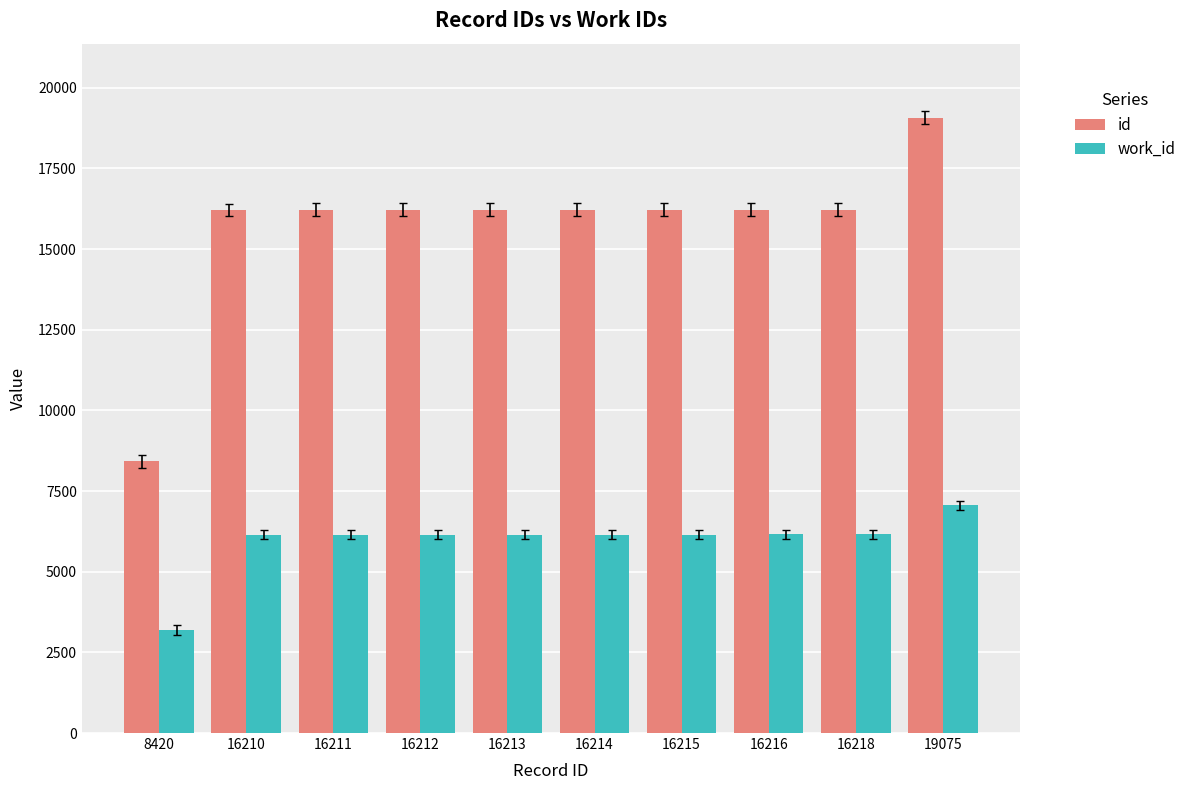

True or false: id has a value of 8605 at 16216.

False